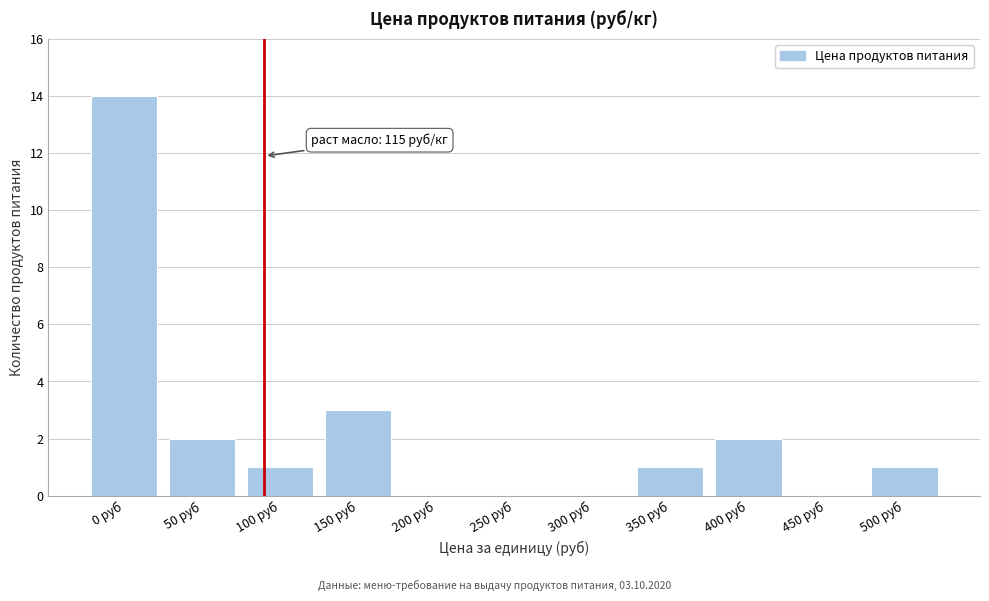

Which has a higher value, 0 руб or 250 руб?

0 руб